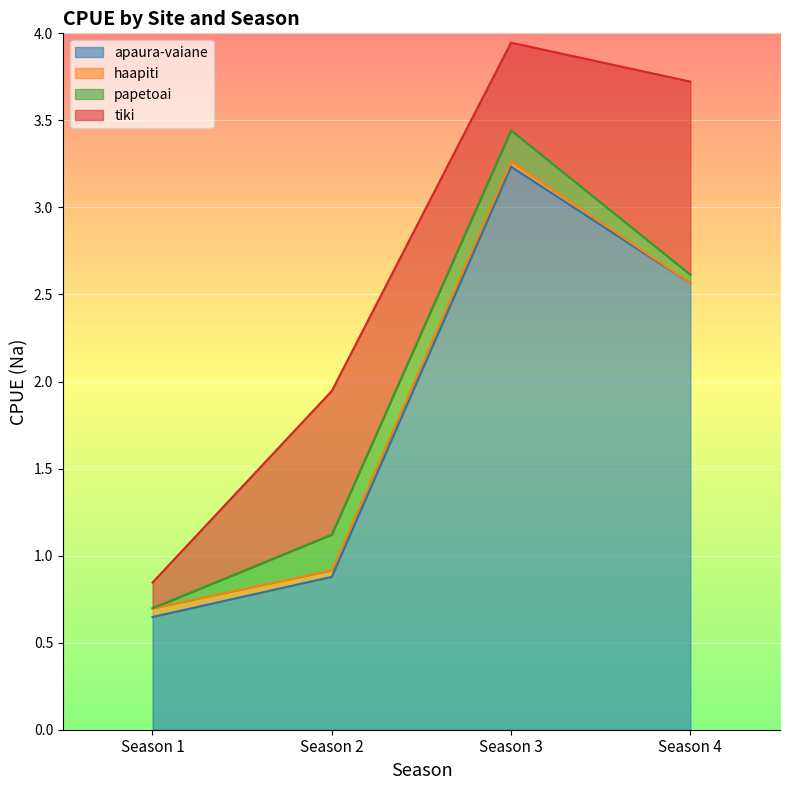

True or false: apaura-vaiane and tiki cross at least once.

False